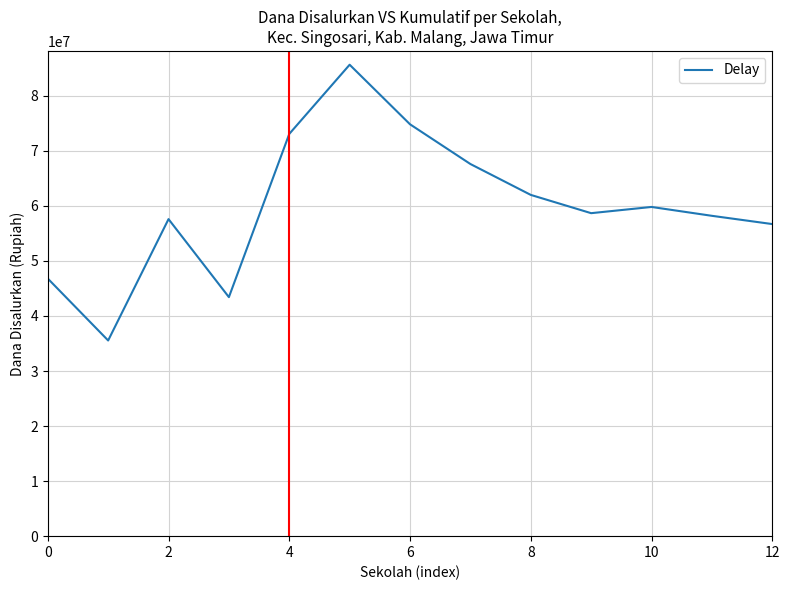

What is the minimum value shown in the chart?

35550000.0